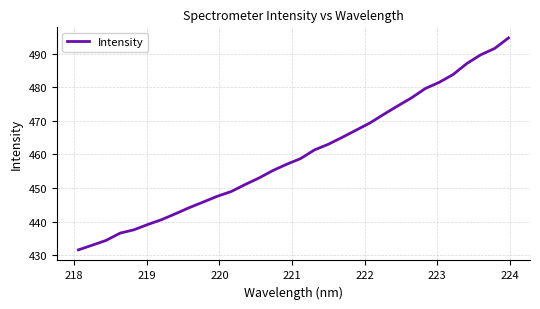

What is the smallest value displayed?

431.6